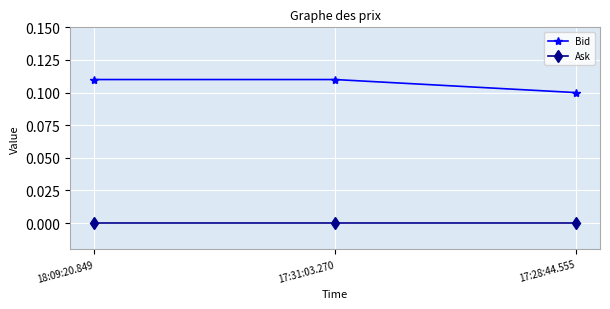

Which series has the largest total across all categories?

Bid